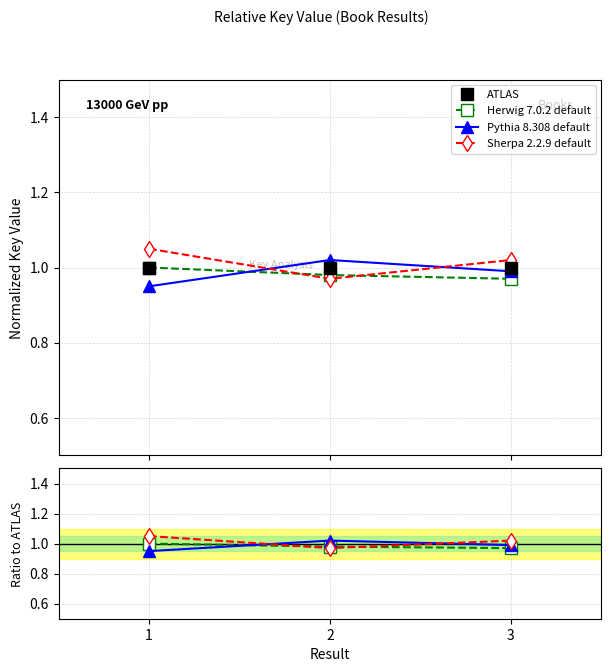

What are all the series names shown in the legend?

ATLAS, Herwig 7.0.2 default, Pythia 8.308 default, Sherpa 2.2.9 default